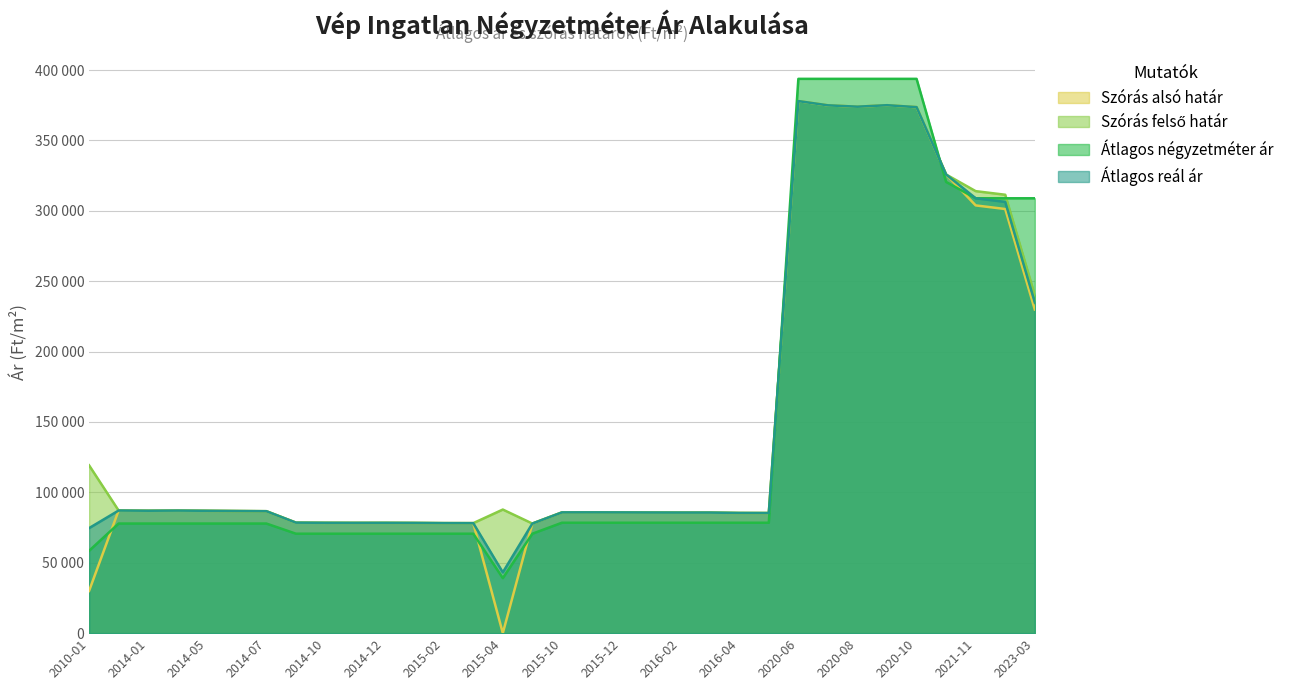

Reading right to left, extract all data points from this chart.

Szórás alsó határ: 229885	301287	303849	325813	373653	375020	373974	374939	377949	85332	85374	85648	85648	85690	85753	85796	85775	77856	0	78148	78167	78304	78363	78344	78383	78501	86627	86758	86912	87065	86955	87109	29978
Szórás felső határ: 240019	311421	313983	325813	373653	375020	373974	374939	377949	85332	85374	85648	85648	85690	85753	85796	85775	77856	87801	78148	78167	78304	78363	78344	78383	78501	86627	86758	86912	87065	86955	87109	119234
Átlagos négyzetméter ár: 308916	308916	308916	320512	393750	393750	393750	393750	393750	78428	78428	78428	78428	78428	78428	78428	78428	70642	39085	70642	70642	70642	70642	70642	70642	70642	77857	77857	77857	77857	77857	77857	58471
Átlagos reál ár: 234952	306354	308916	325813	373653	375020	373974	374939	377949	85332	85374	85648	85648	85690	85753	85796	85775	77856	43173	78148	78167	78304	78363	78344	78383	78501	86627	86758	86912	87065	86955	87109	74606